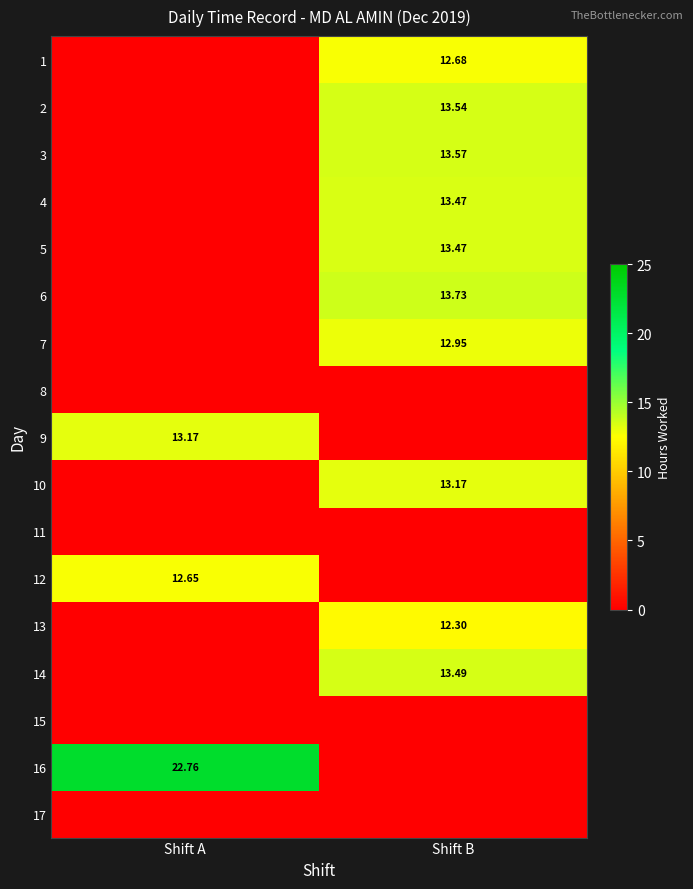

Is it true that 12 equals 12.7 at Shift A?

True